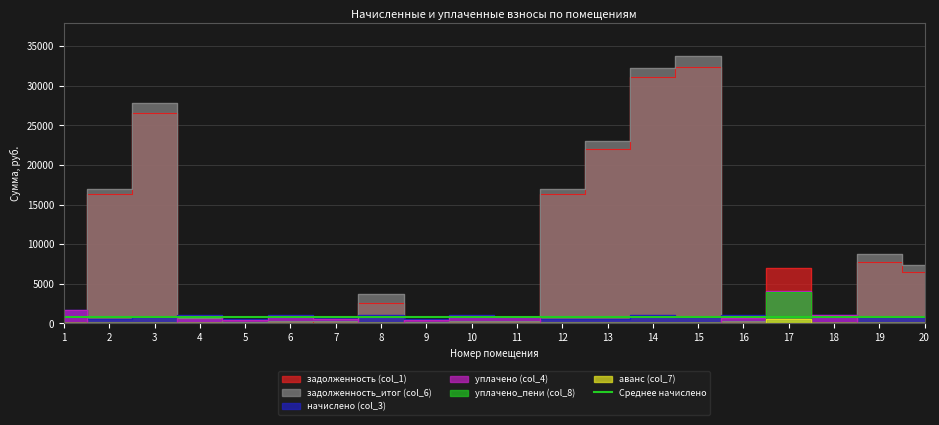

What is the value of the уплачено (col_4) point at the 10th from the left?

978.6